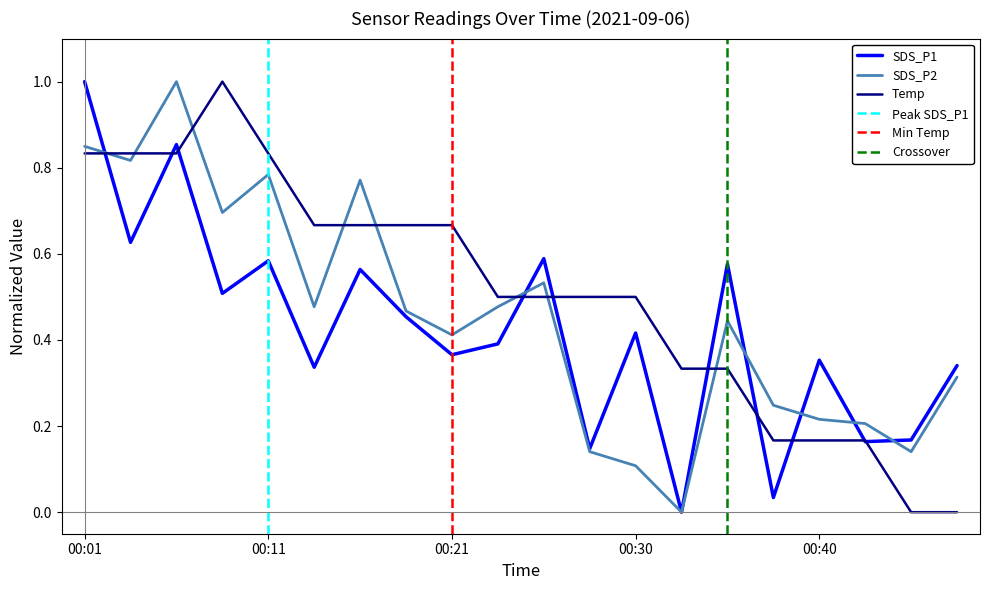

Where is the first local minimum for SDS_P1?

00:04